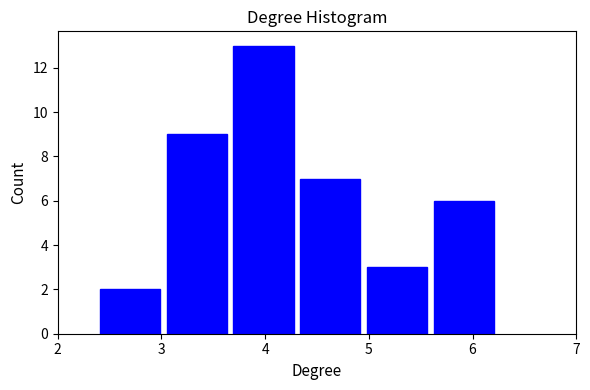

Reading left to right, list every bar in this chart as the range it spans on the x-axis followed by its height. Neither the bar edges nor the heights are printed on the chart, so give them approximately, as read against the axes.

2.4 to 3.0: 2
3.0 to 3.7: 9
3.7 to 4.3: 13
4.3 to 5.0: 7
5.0 to 5.6: 3
5.6 to 6.2: 6